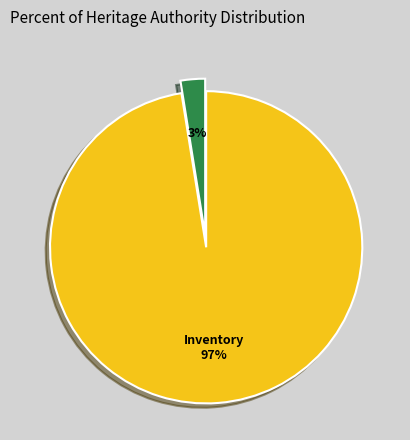

To the nearest percent, what is the average slice percentage?

50%